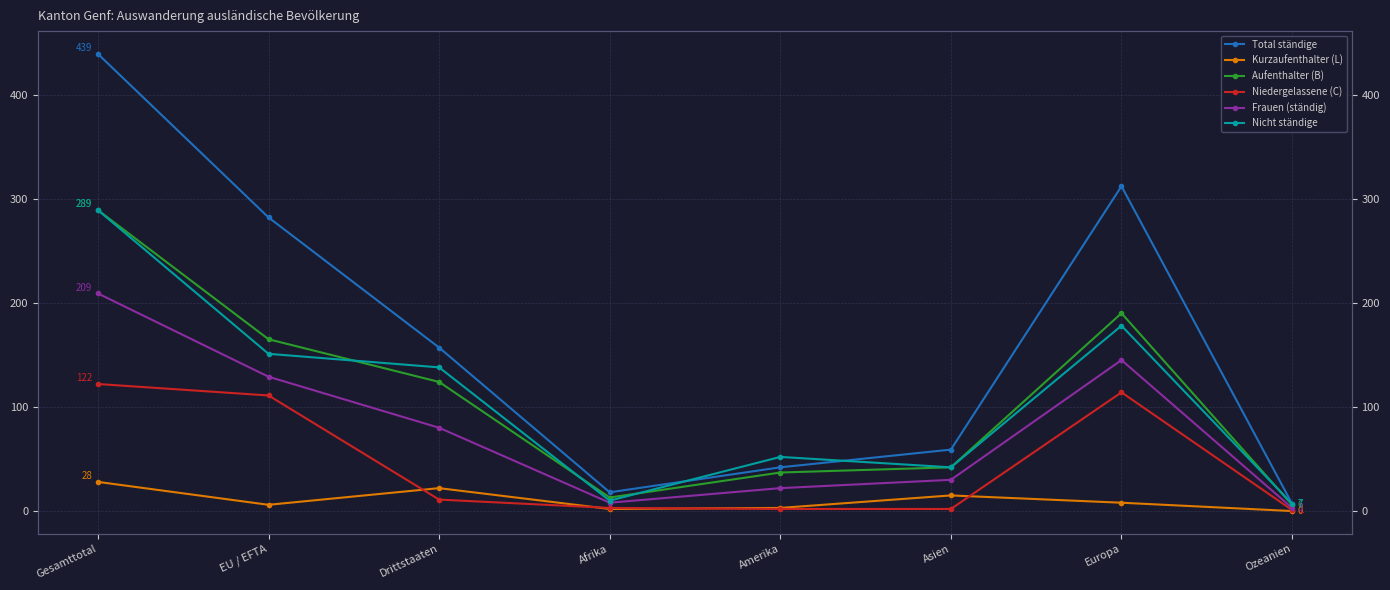

Which series has the largest total across all categories?

Total ständige